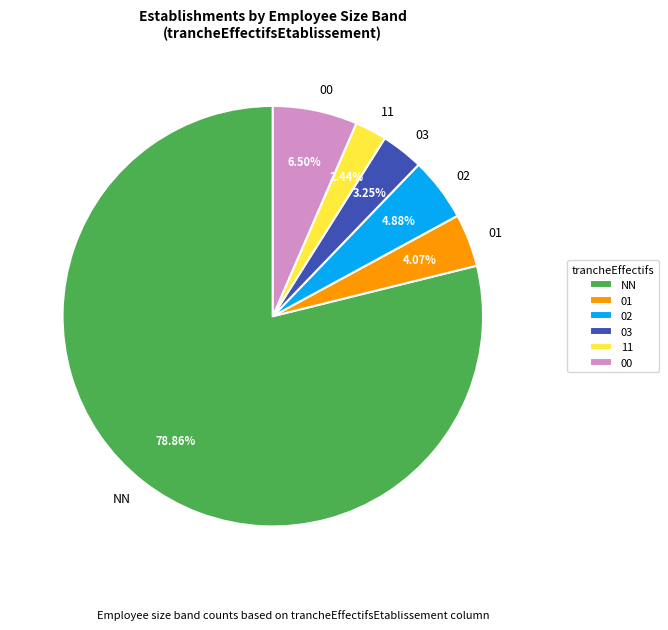

What percentage is the 01 slice, to the nearest percent?

4%